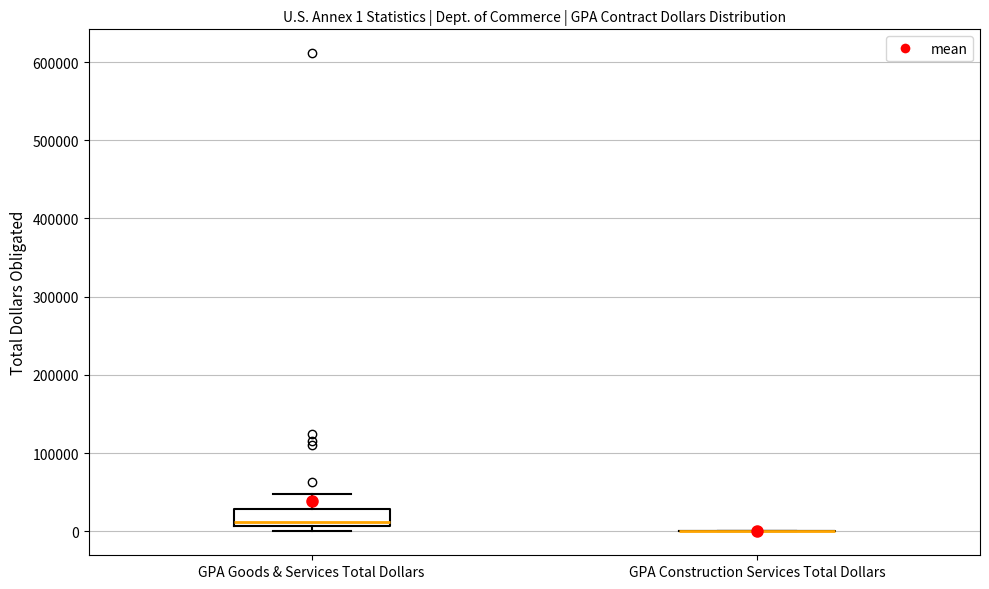

Which box is the tallest, from its lower edge to its upper edge?

GPA Goods & Services Total Dollars